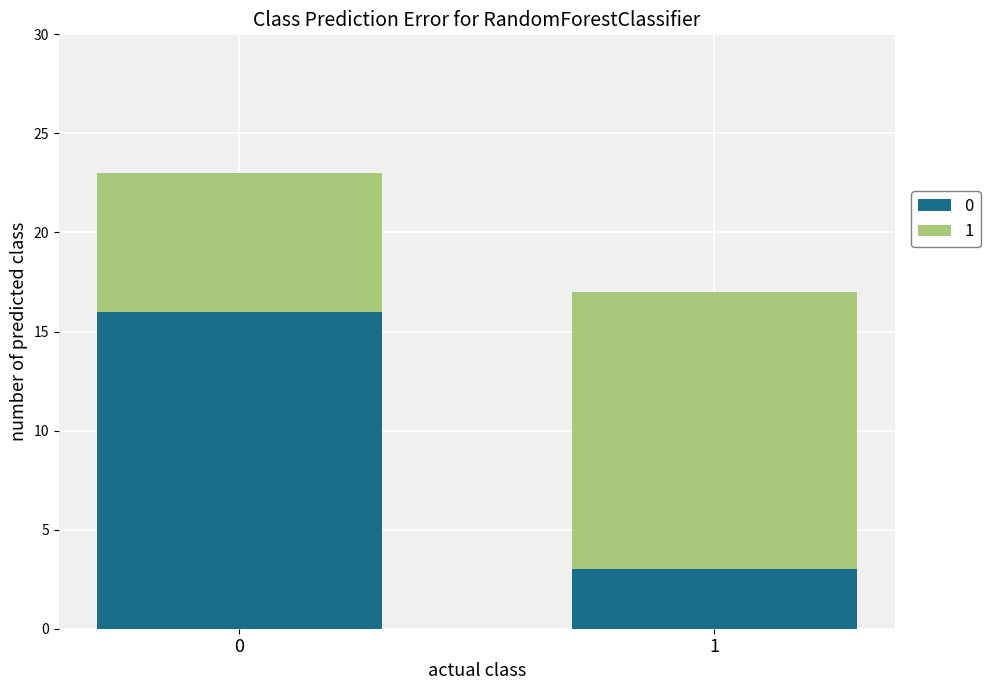

Is it true that 0 equals 28 at 0?

False